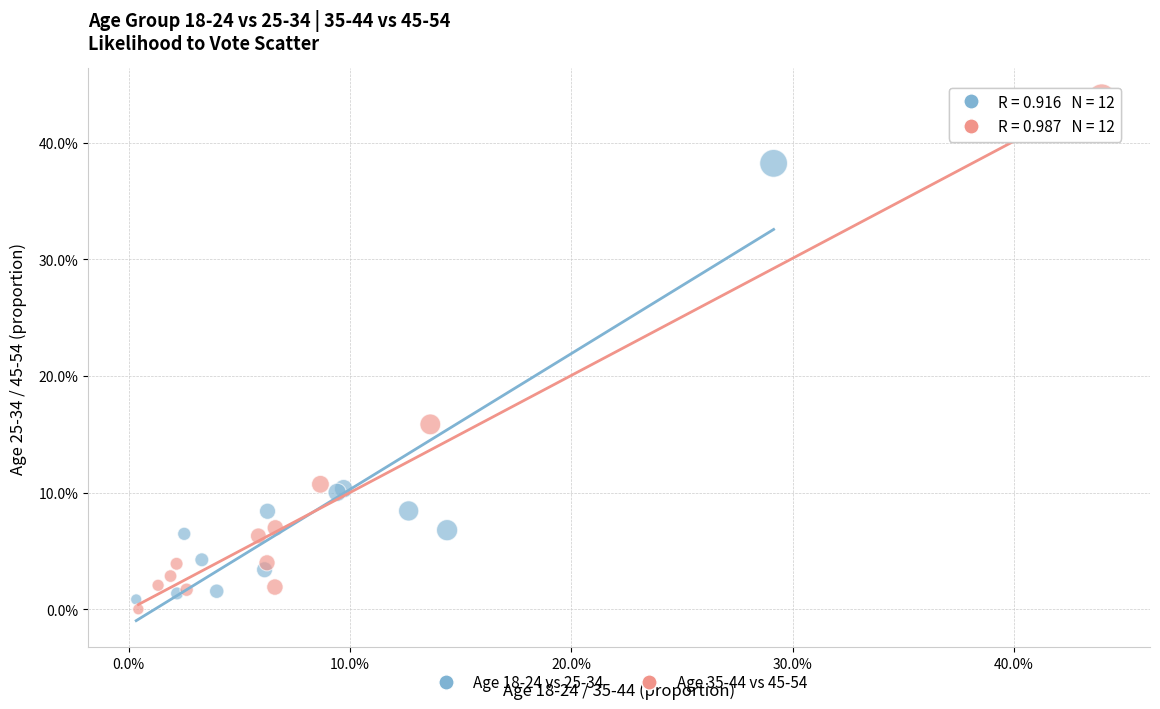

What are all the series names shown in the legend?

Age 18-24 vs 25-34, Age 35-44 vs 45-54